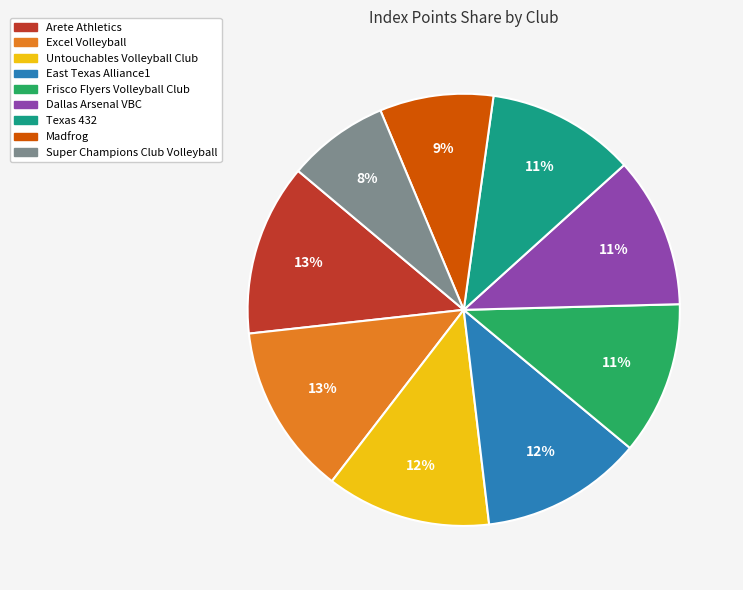

Which slice is the smallest?

Super Champions Club Volleyball